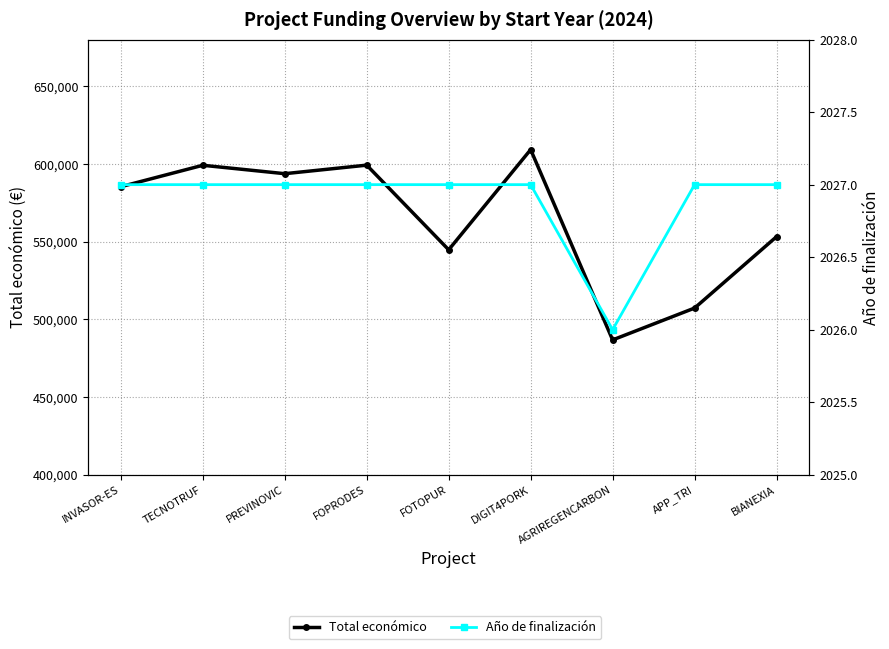

Which series has the largest range (max minus min)?

Total económico